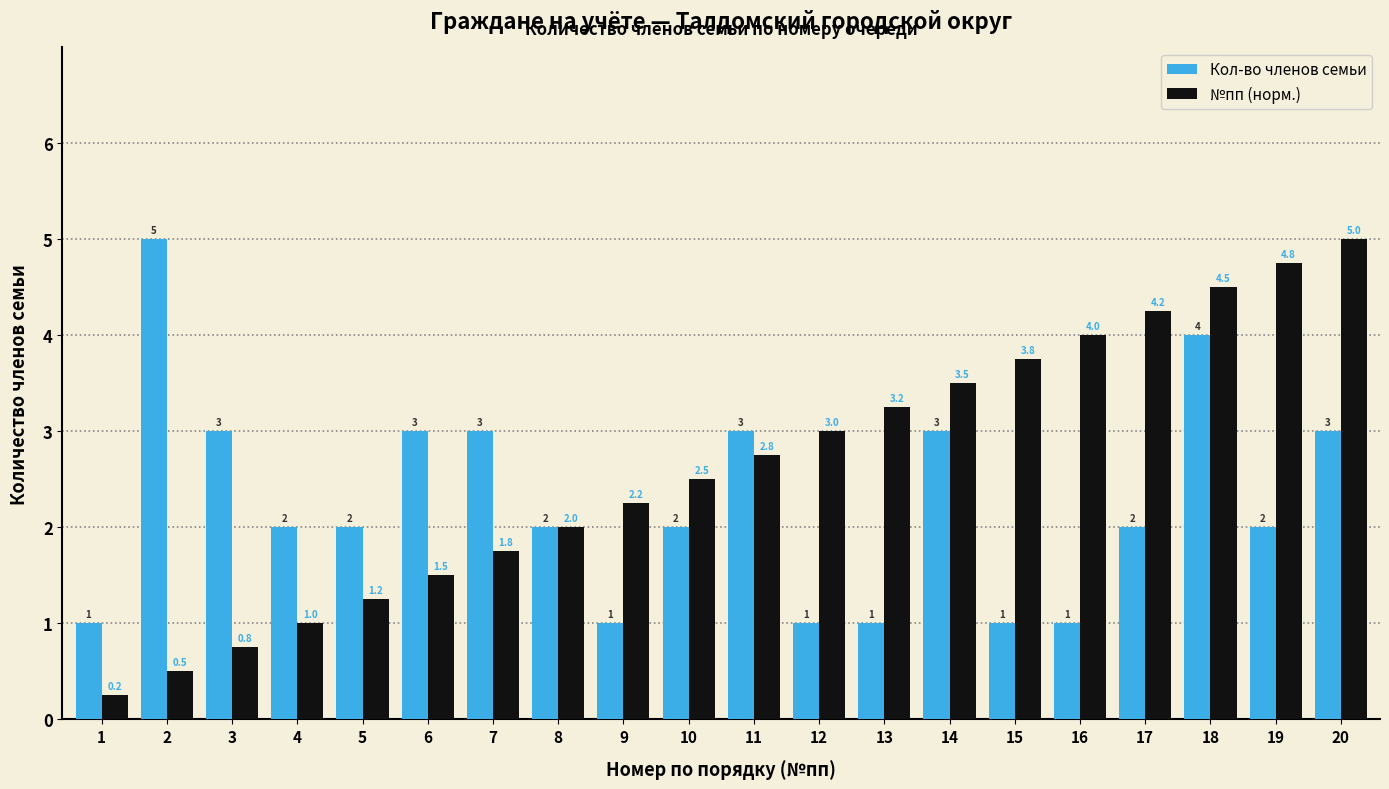

What is the value of the №пп (норм.) bar at the 4th from the left?

1.0